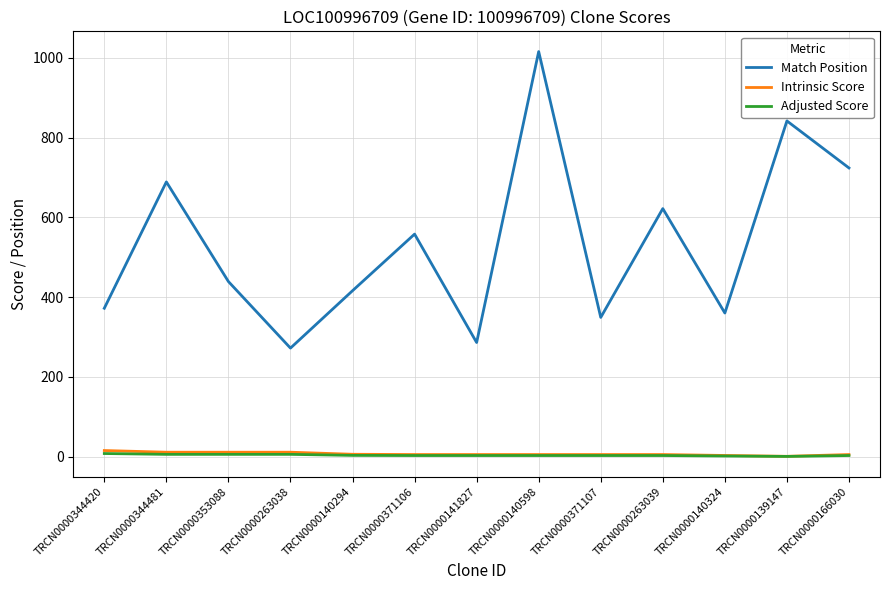

Which series has the largest range (max minus min)?

Match Position